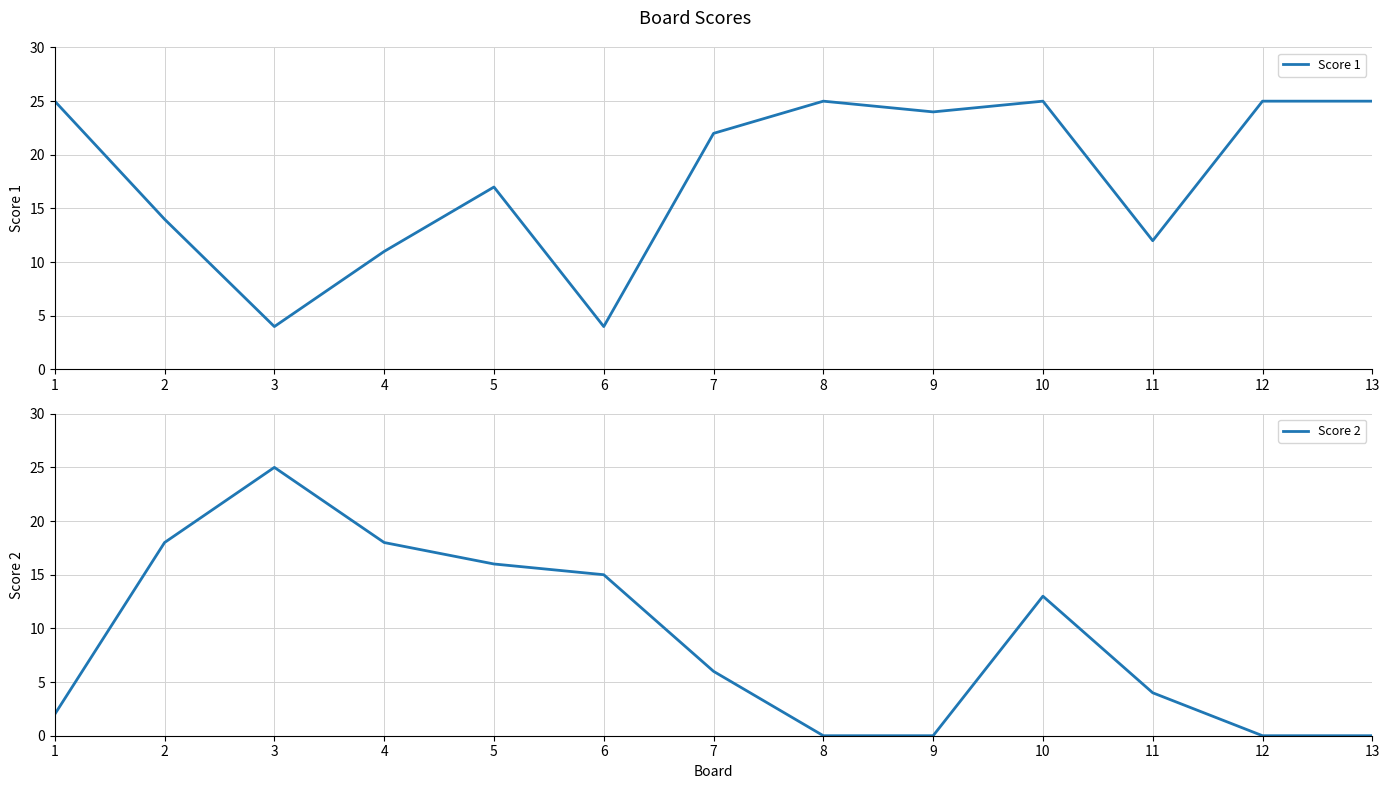

Is it true that Score 2 equals 4 at 11?

True